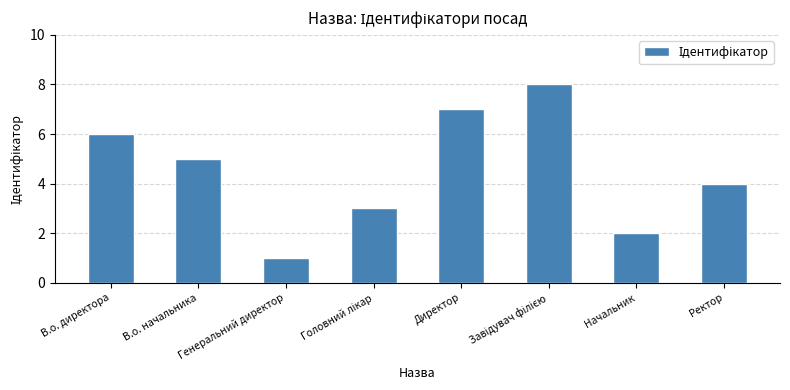

What is the difference between the maximum and minimum values?

7